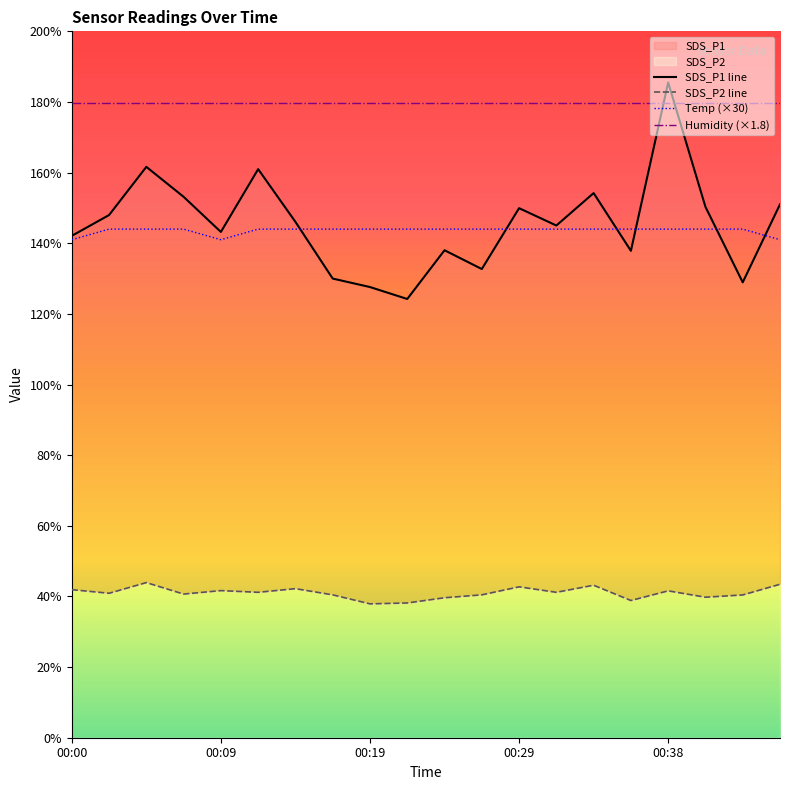

True or false: Humidity (×1.8) and Temp (×30) cross at least once.

False